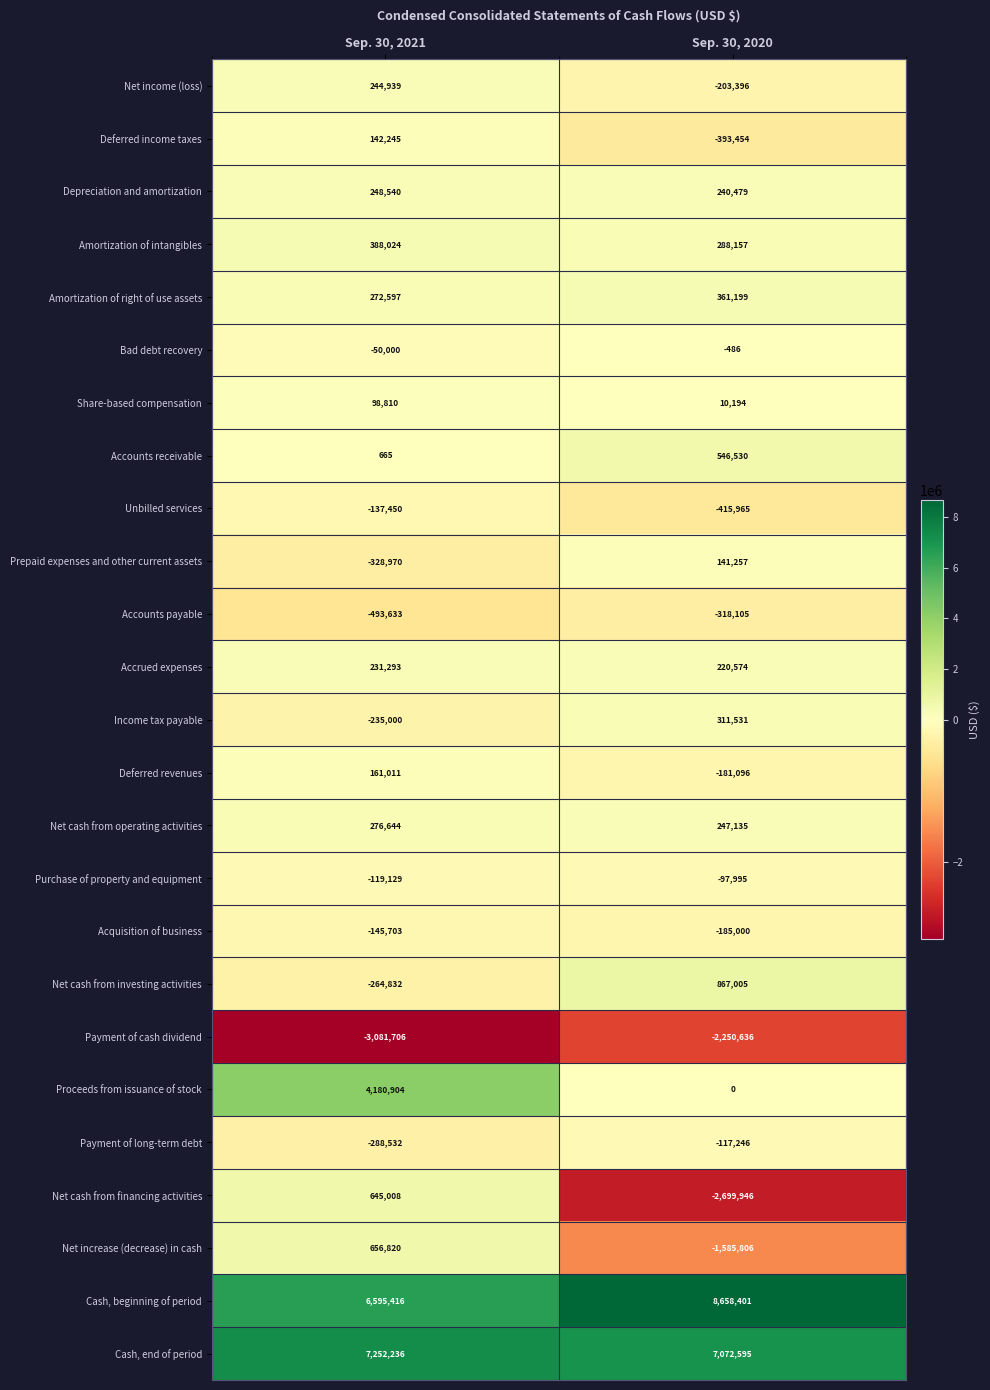

What is the difference between the highest and lowest values at Sep. 30, 2021?

10333942